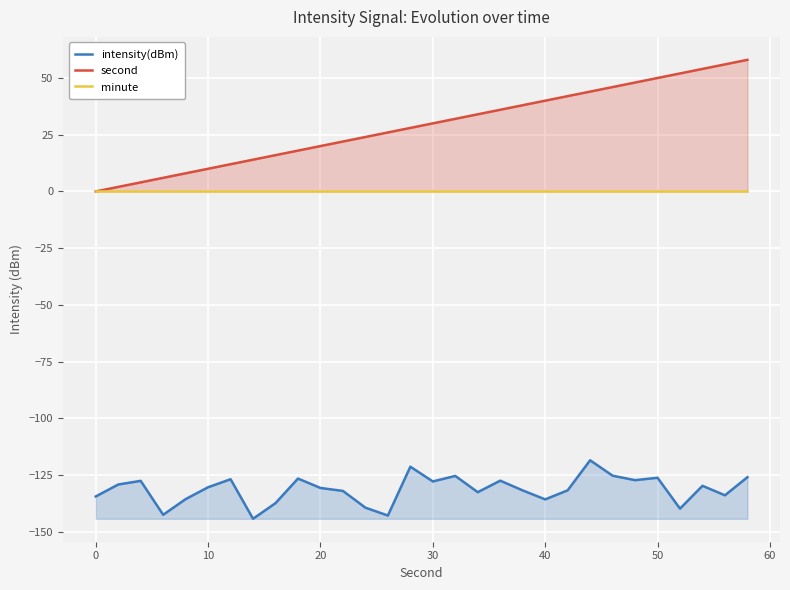

The intensity(dBm) series shows -30.8 at 50. True or false?

False